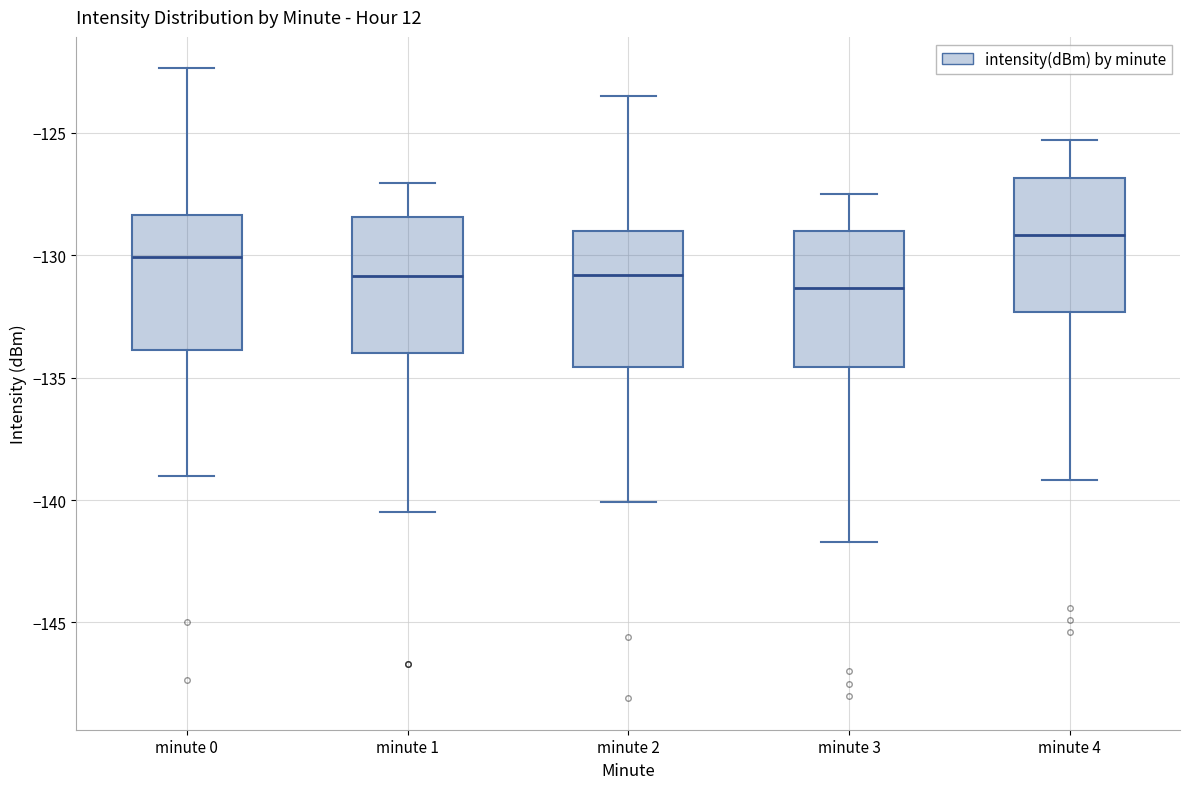

Where does the lower whisker of the box for minute 0 end on the y-axis? The values are not printed on the chart, so give them approximately, as read against the axis.

-139.0